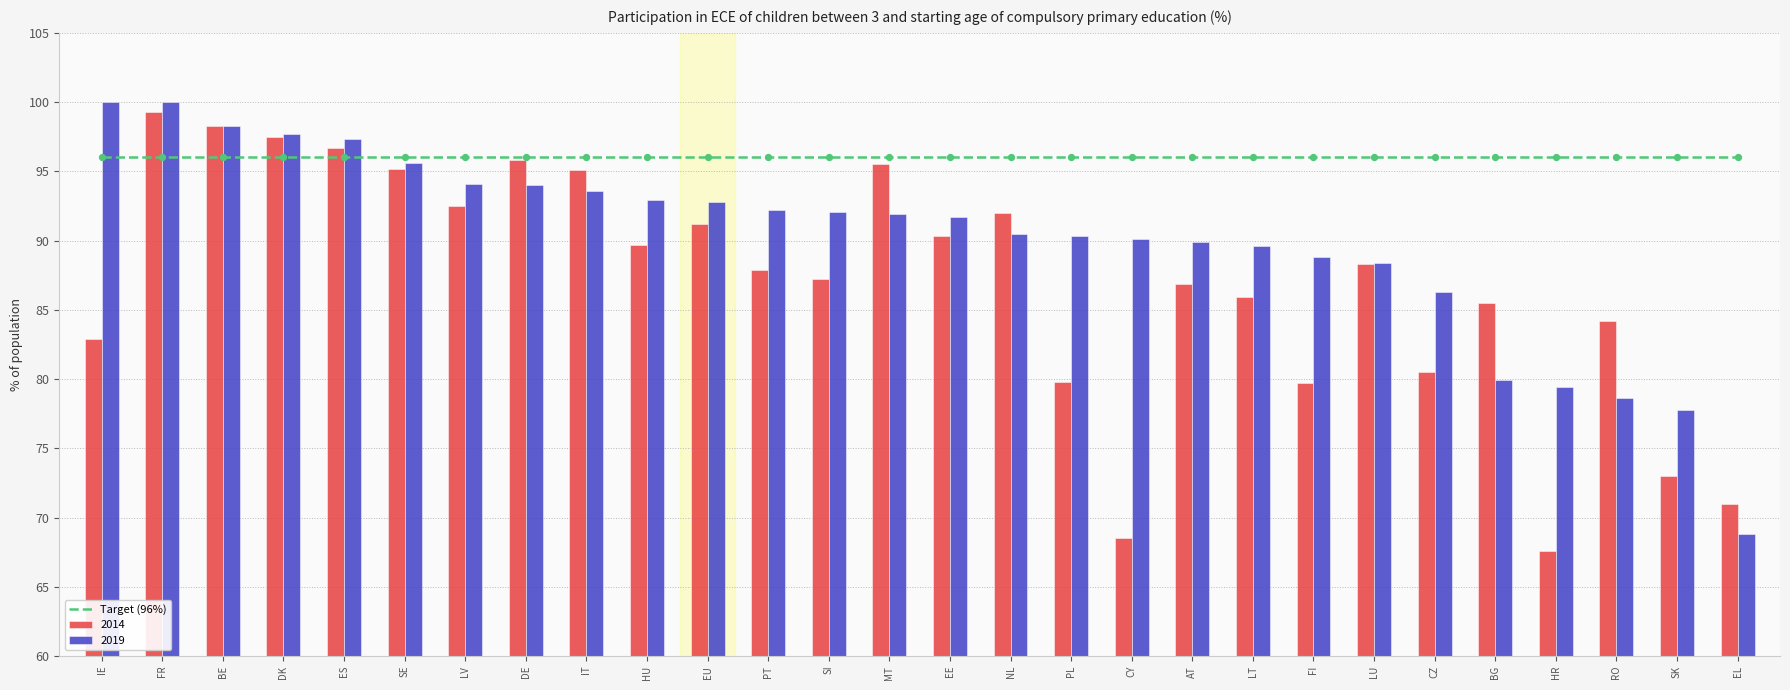

What is the total value across all series at RO?

162.8